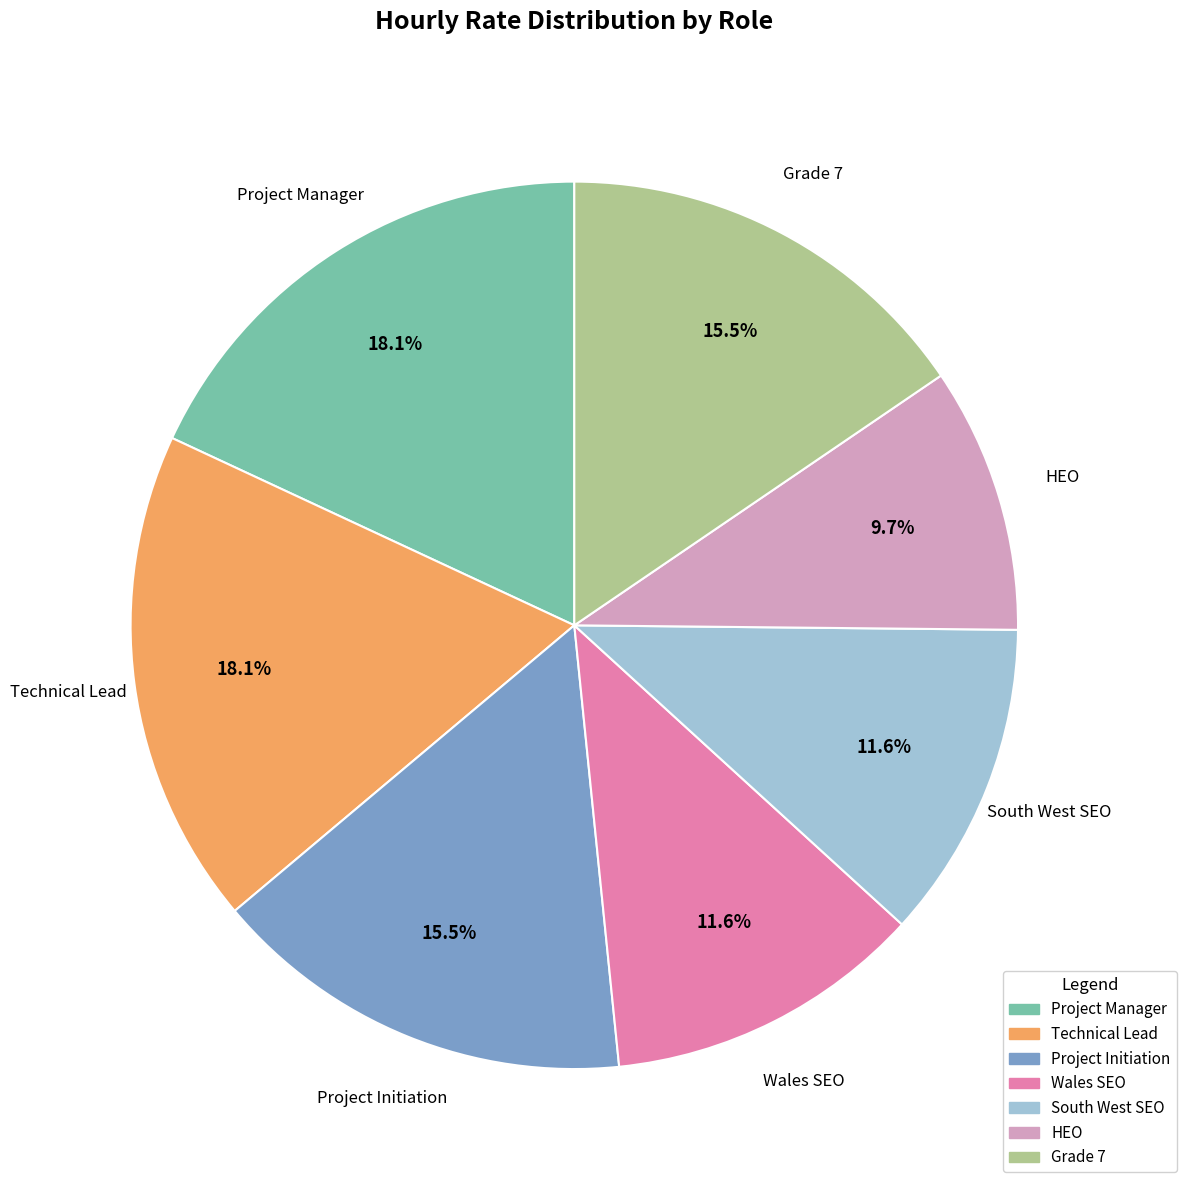

Does Wales SEO account for over 50% of the chart?

No